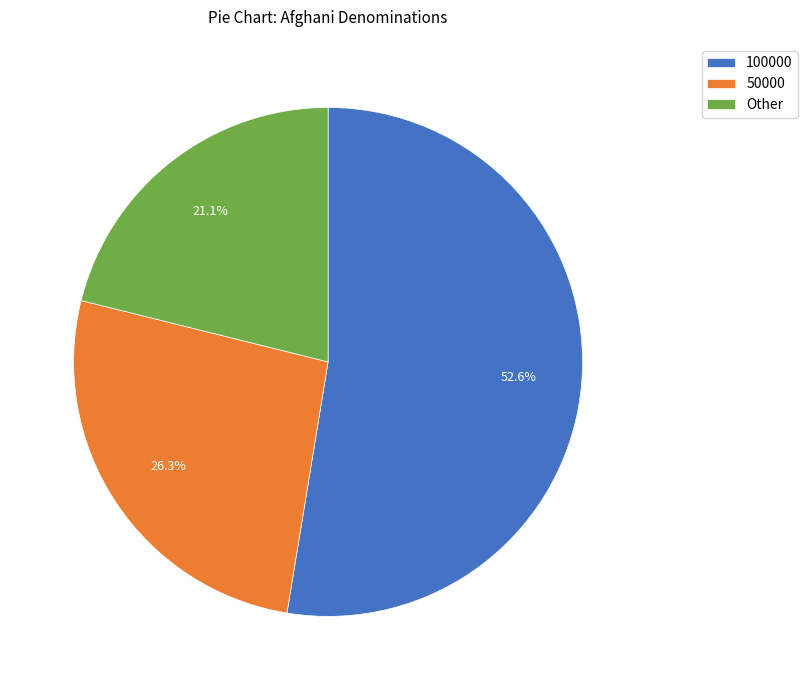

Rank the categories by value from lowest to highest.

Other, 50000, 100000